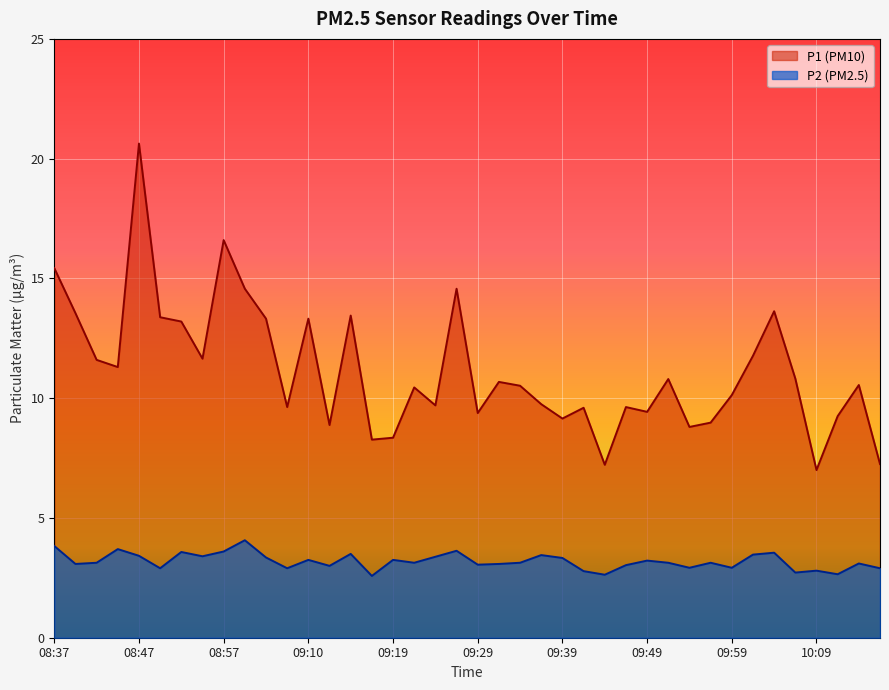

At which category is the sum across all series the highest?

08:47